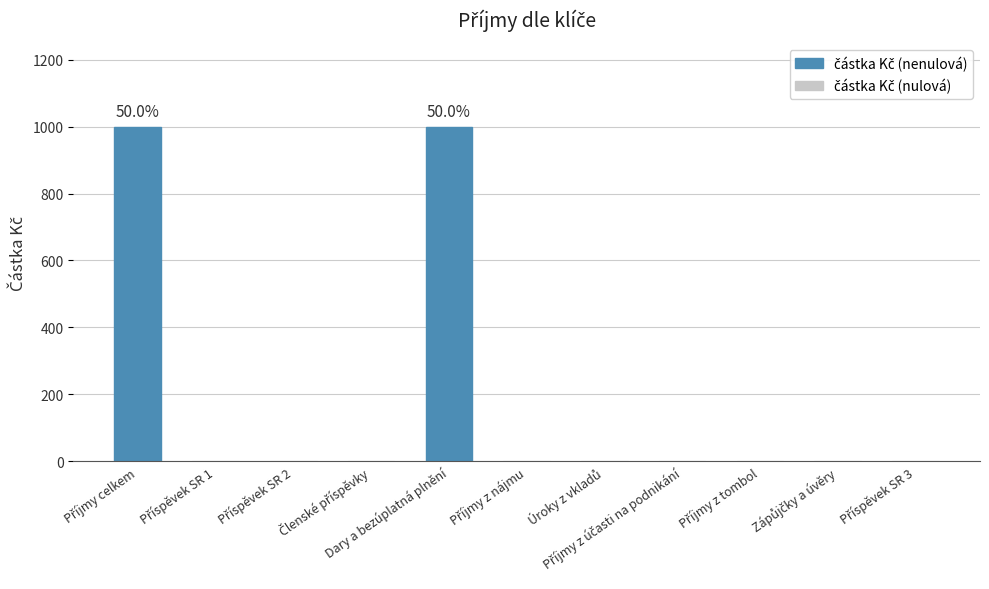

How many series are shown in this chart?

1